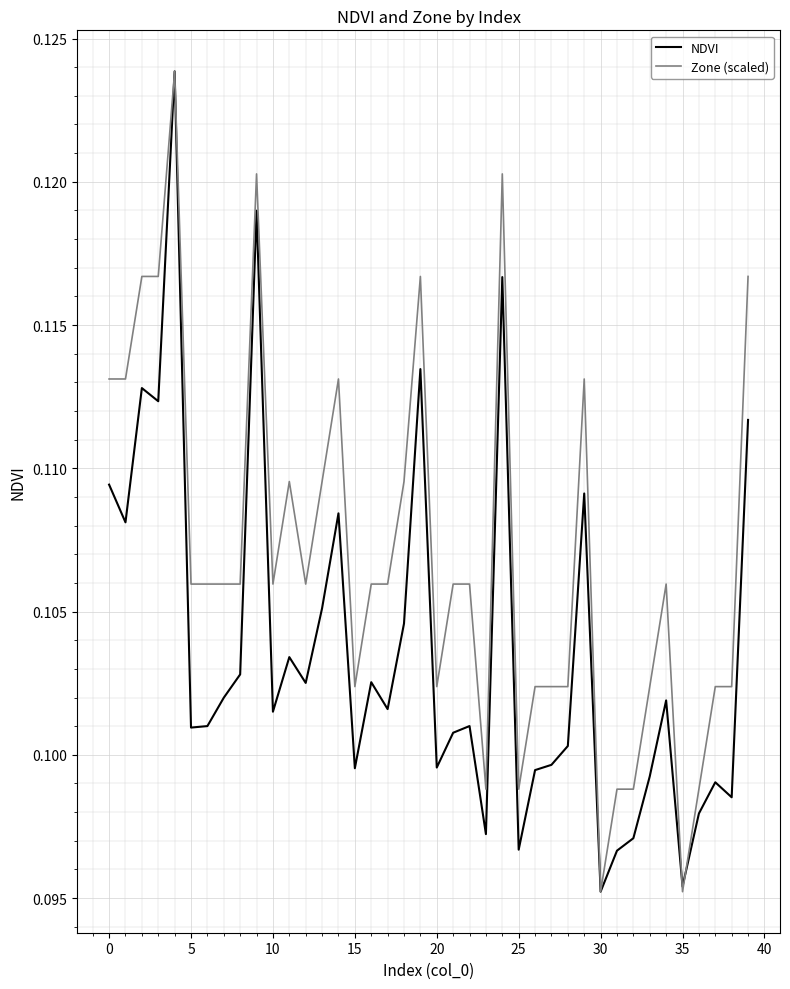

After their last crossing, which series has the higher values: NDVI or Zone (scaled)?

Zone (scaled)